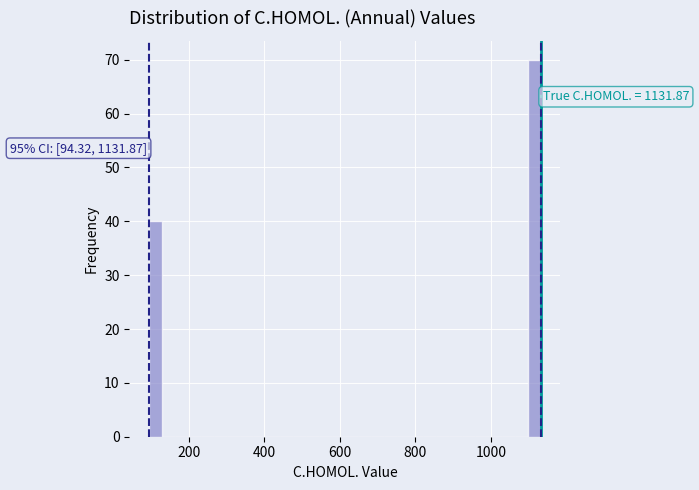

Read against the x-axis, roughly where is the centre of the tallest bar?

1120